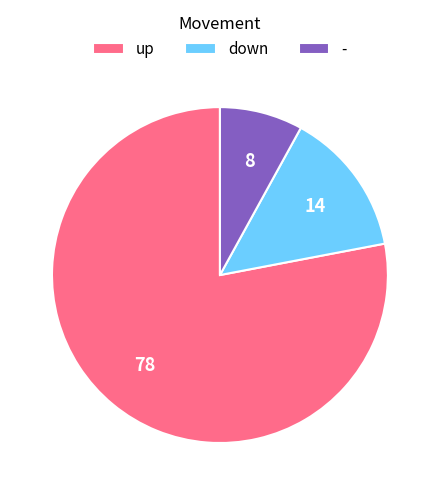

Is down the majority of the pie?

No